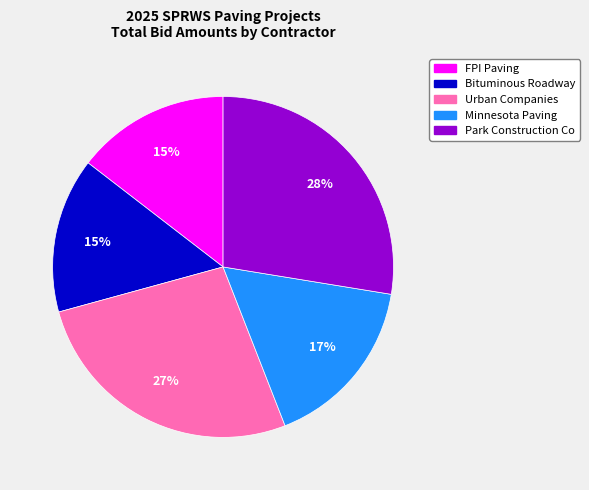

Which category has the biggest portion of the pie?

Park Construction Co